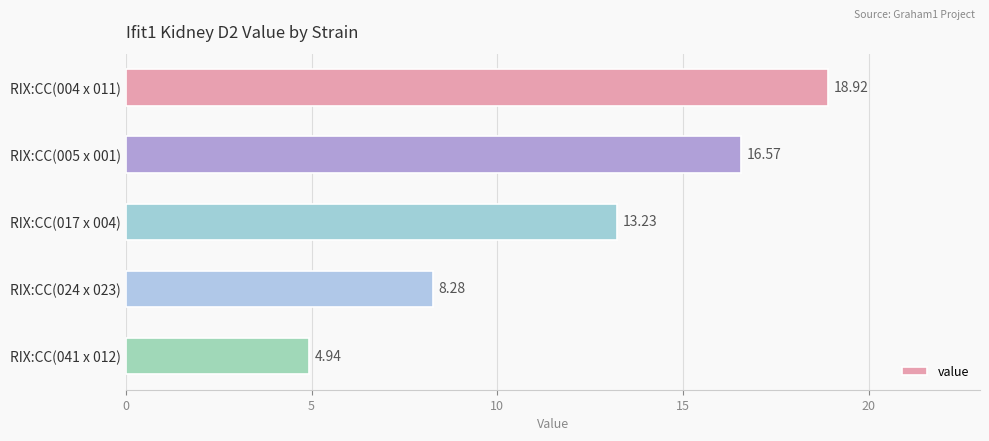

List the labels in order of value, smallest first.

RIX:CC(041 x 012), RIX:CC(024 x 023), RIX:CC(017 x 004), RIX:CC(005 x 001), RIX:CC(004 x 011)